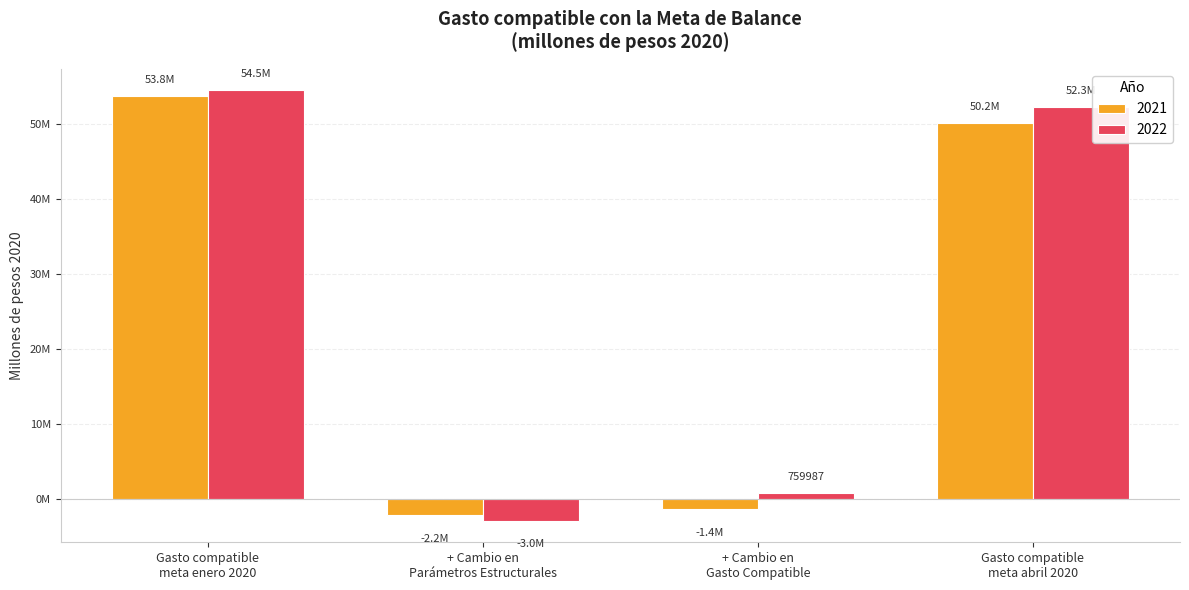

What are all the series names shown in the legend?

2021, 2022